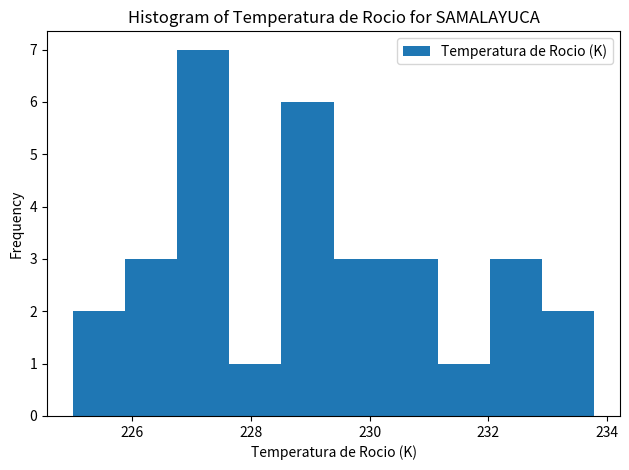

Which range on the x-axis has the tallest bar?

226.8 to 227.6